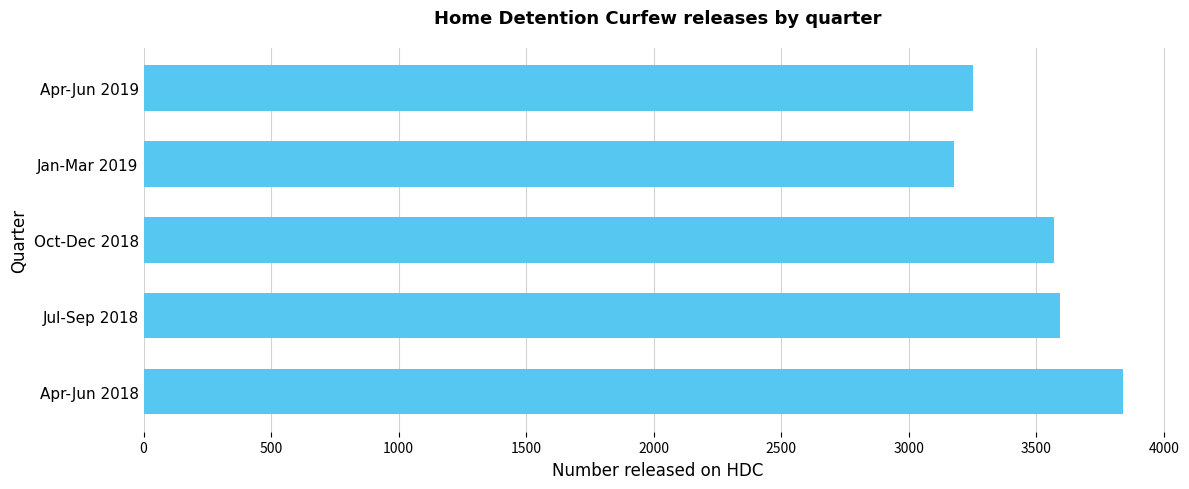

Read the value at Apr-Jun 2018.

3838